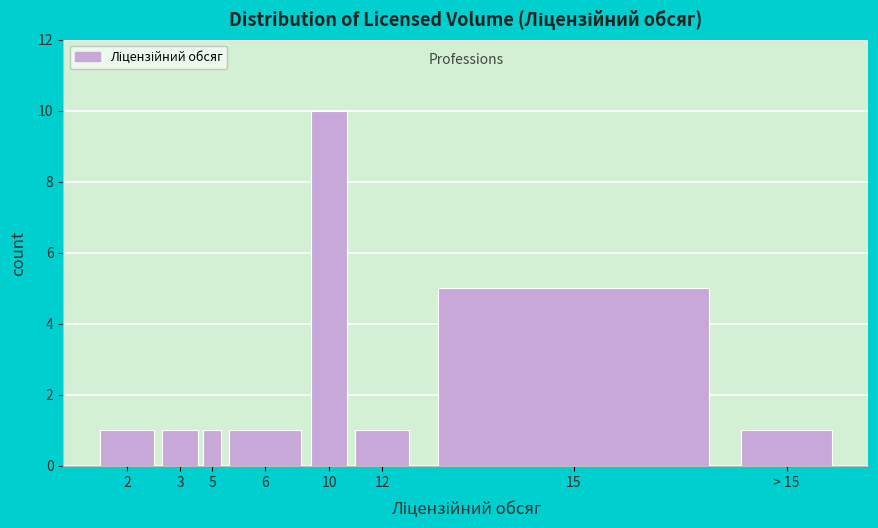

Reading left to right, extract all data points from this chart.

2=1	3=1	5=1	6=1	10=10	12=1	15=5	> 15=1